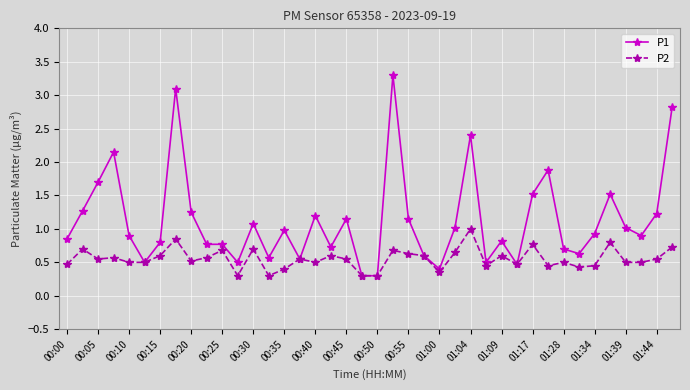

Which series has the largest total across all categories?

P1